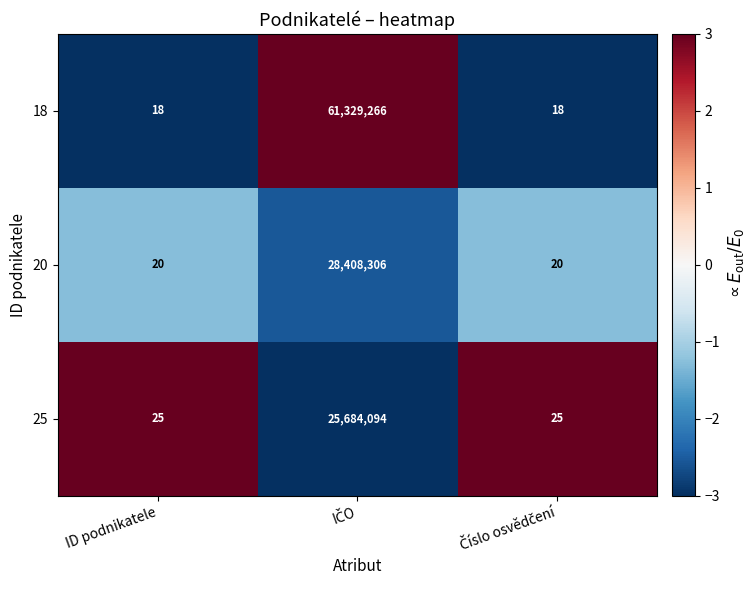

What is the spread (max minus min) of values at ID podnikatele?

7